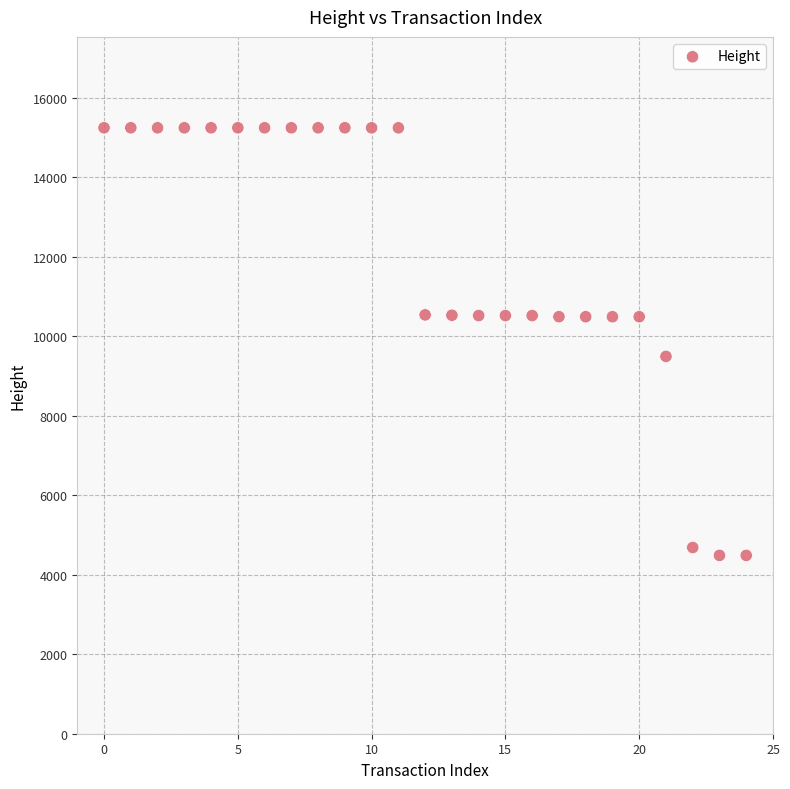

What Y value in the scatter plot is closest to 9869?

9496